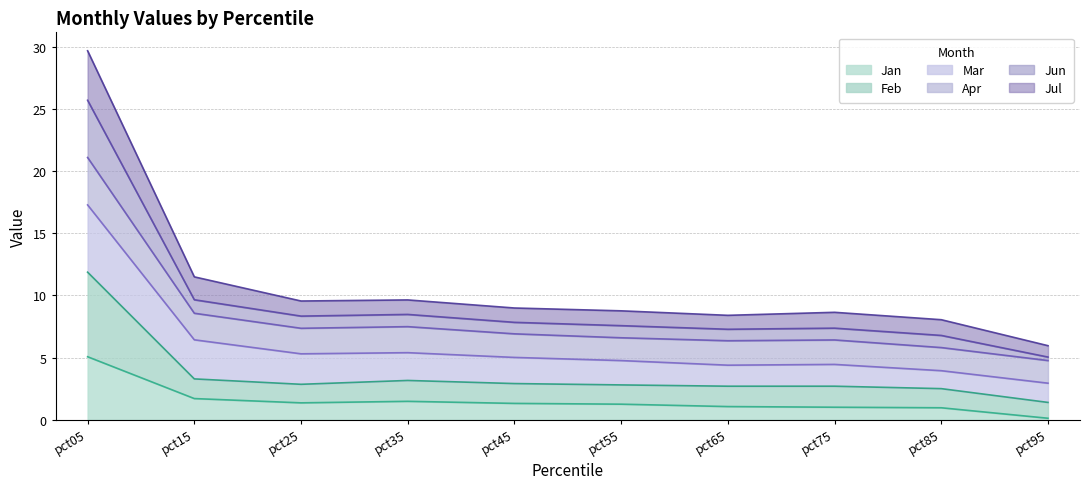

Where is Apr nearest to the value 12?

pct15